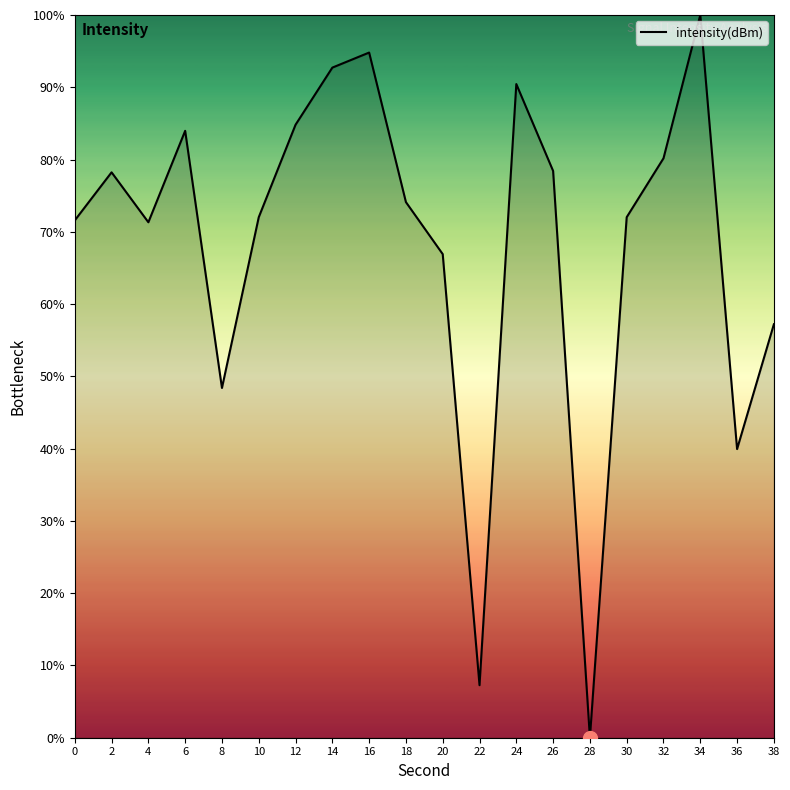

What is the difference between the maximum and minimum values?

100.0